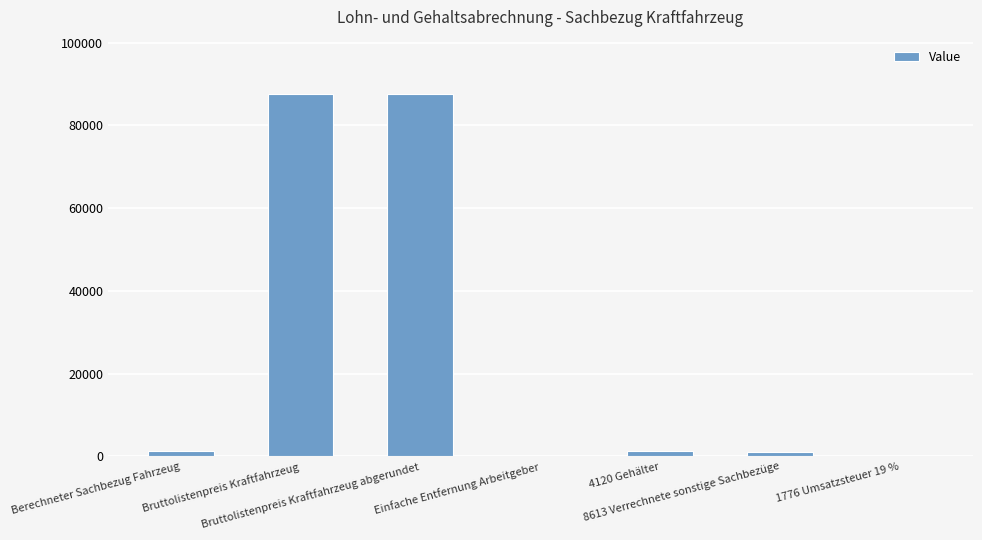

What is the sum of all values?

178666